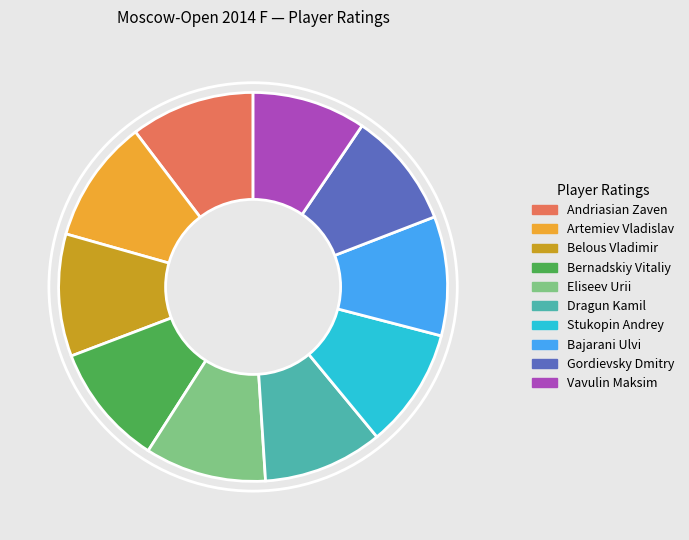

Is there a majority slice in this chart?

No